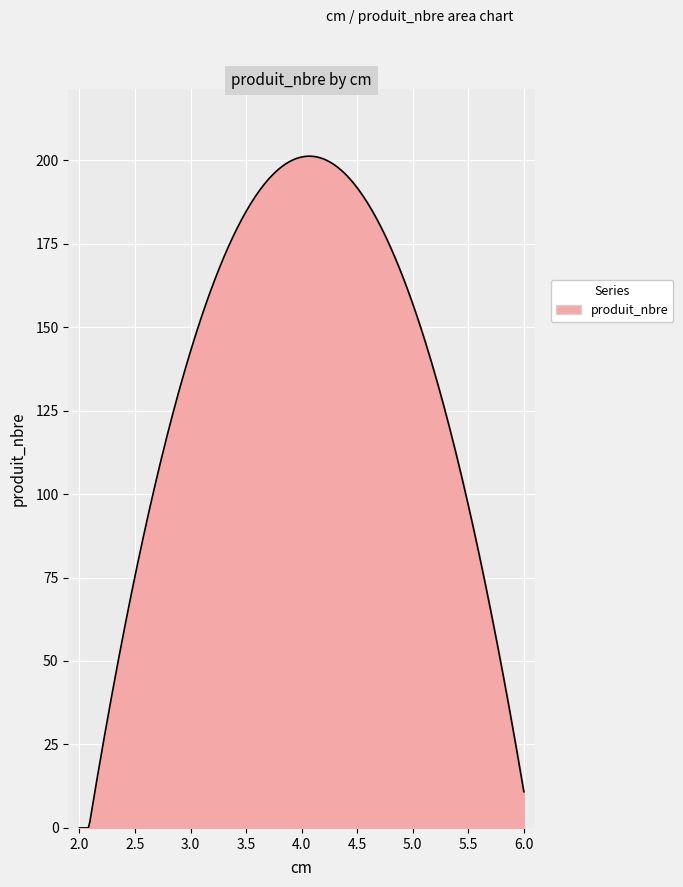

What is the maximum value shown in the chart?

201.2